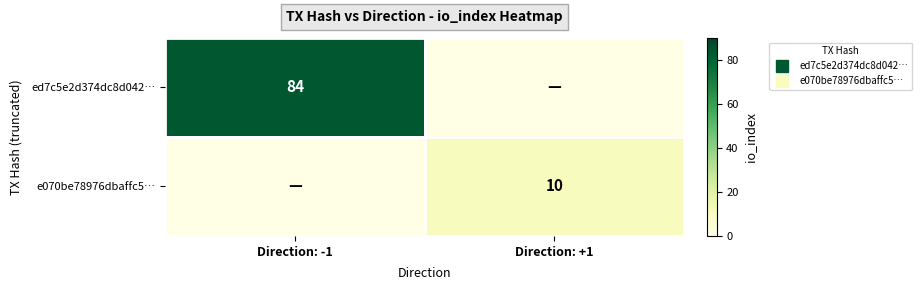

What is the spread (max minus min) of values at Direction: +1?

10